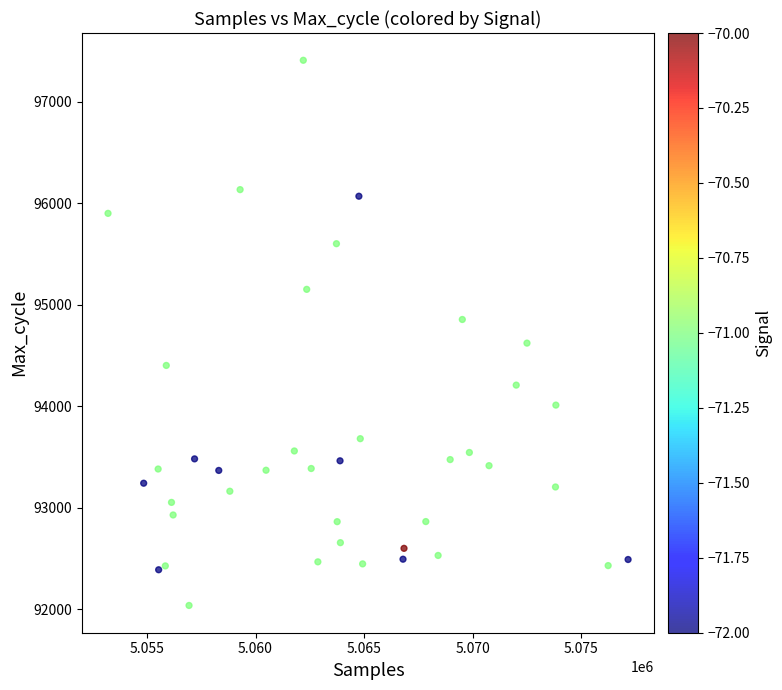

What is the range of X values (max minus min)?

23951